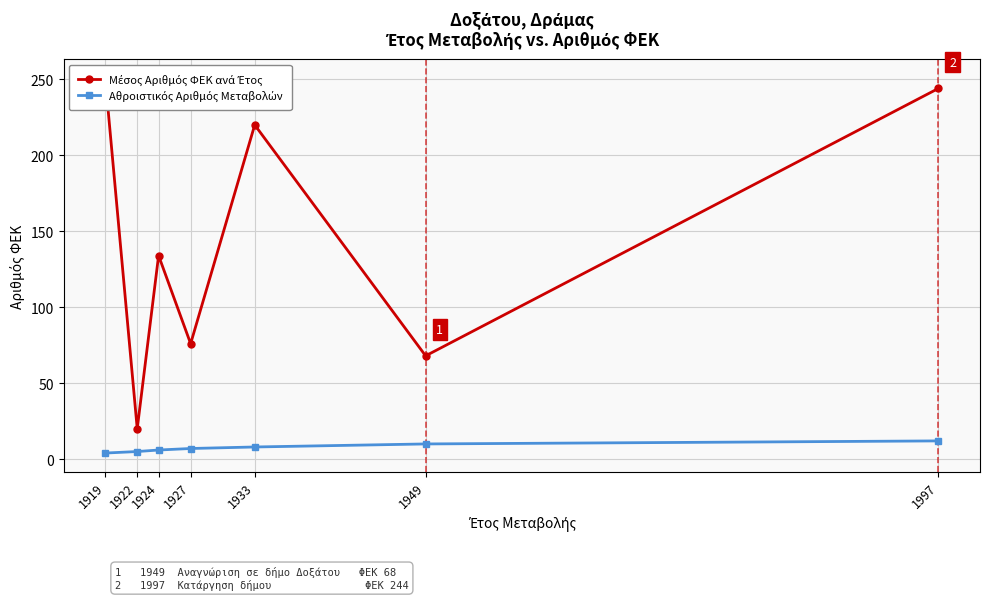

What is the maximum value shown in the chart?

251